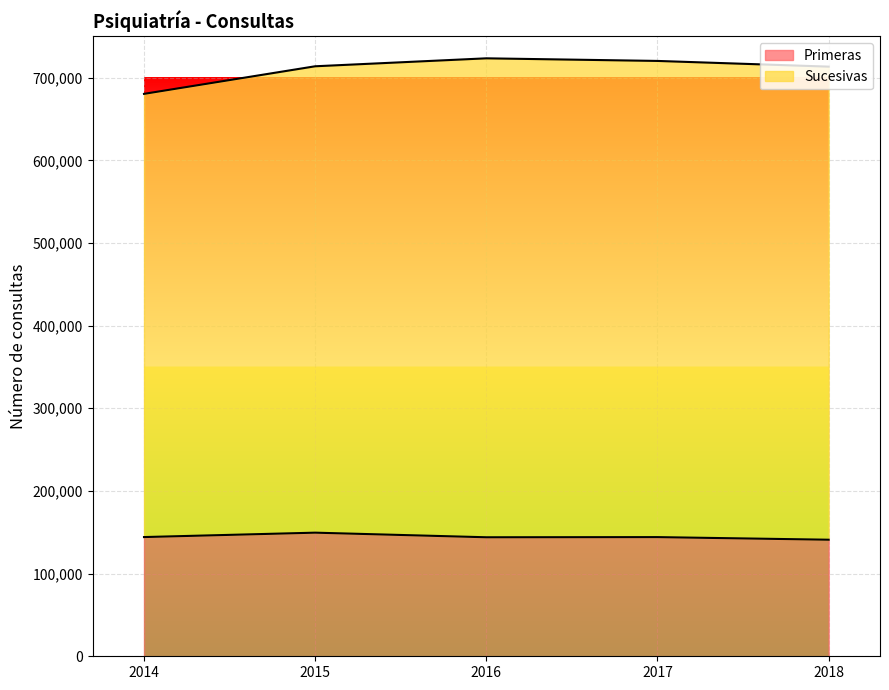

True or false: Sucesivas and Primeras intersect in this chart.

False